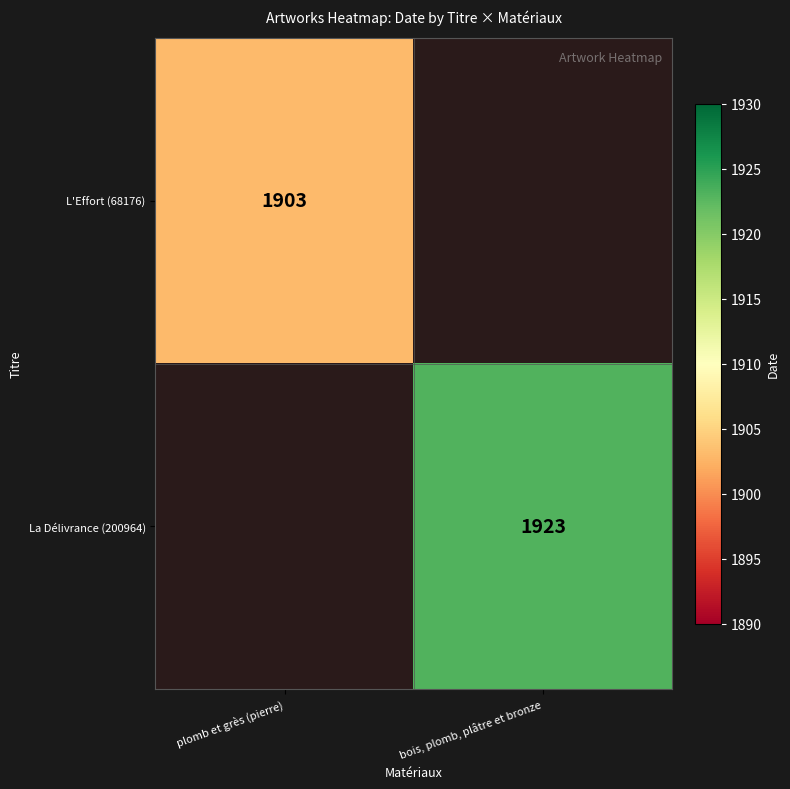

At how many categories does at least one series exceed 1914?

1